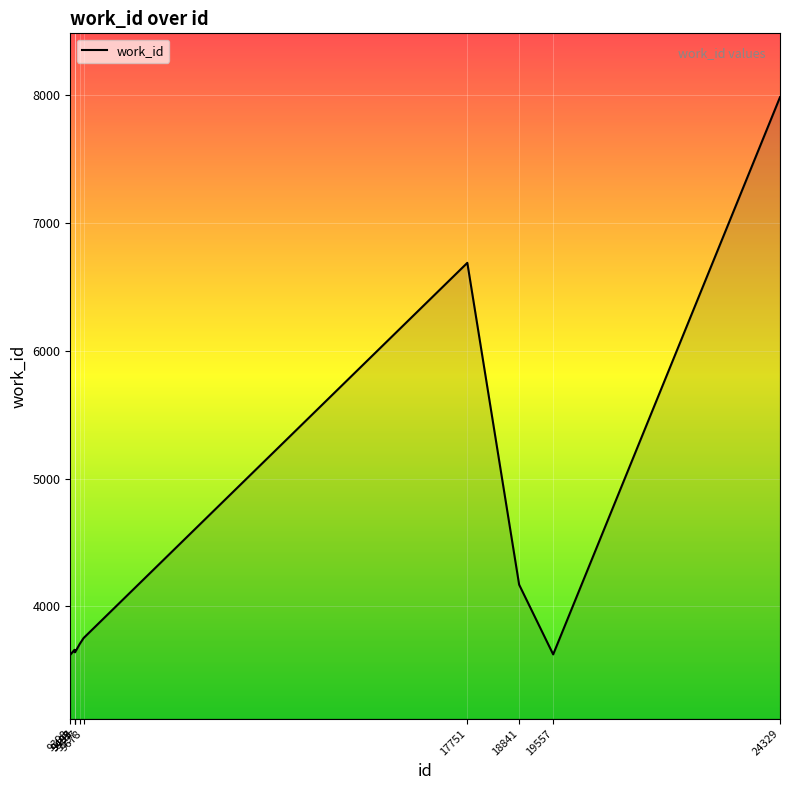

What is the maximum value shown in the chart?

7986